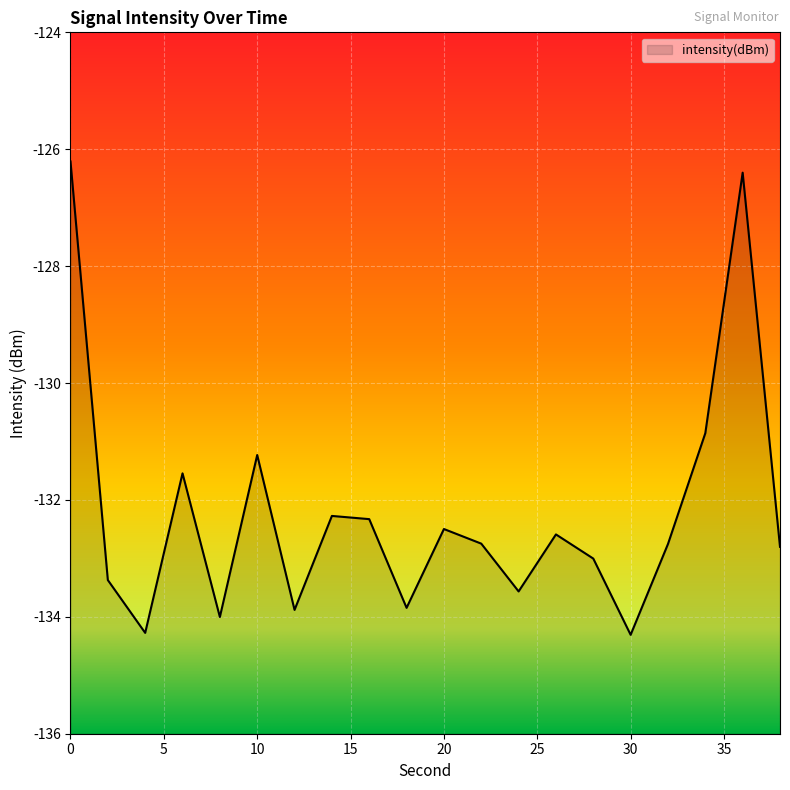

What is the sum of the values at 10 and 18?

-265.1